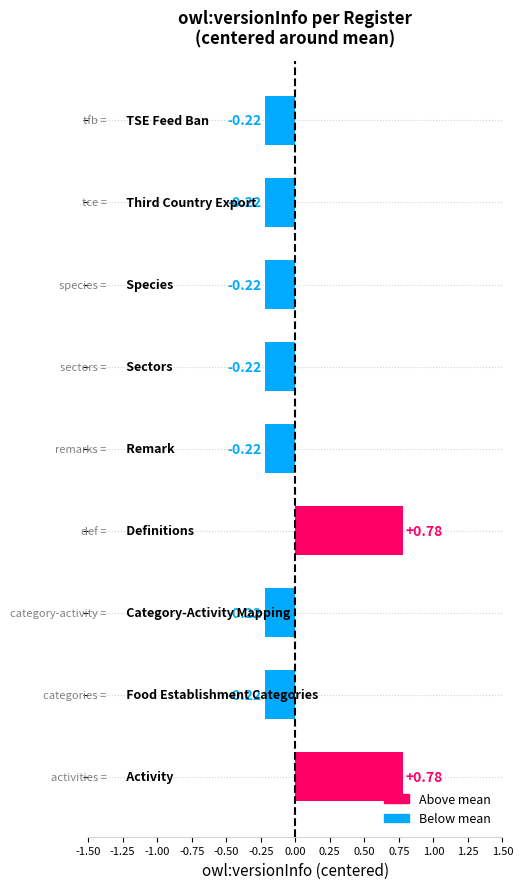

What is the difference between the maximum and minimum values?

1.0